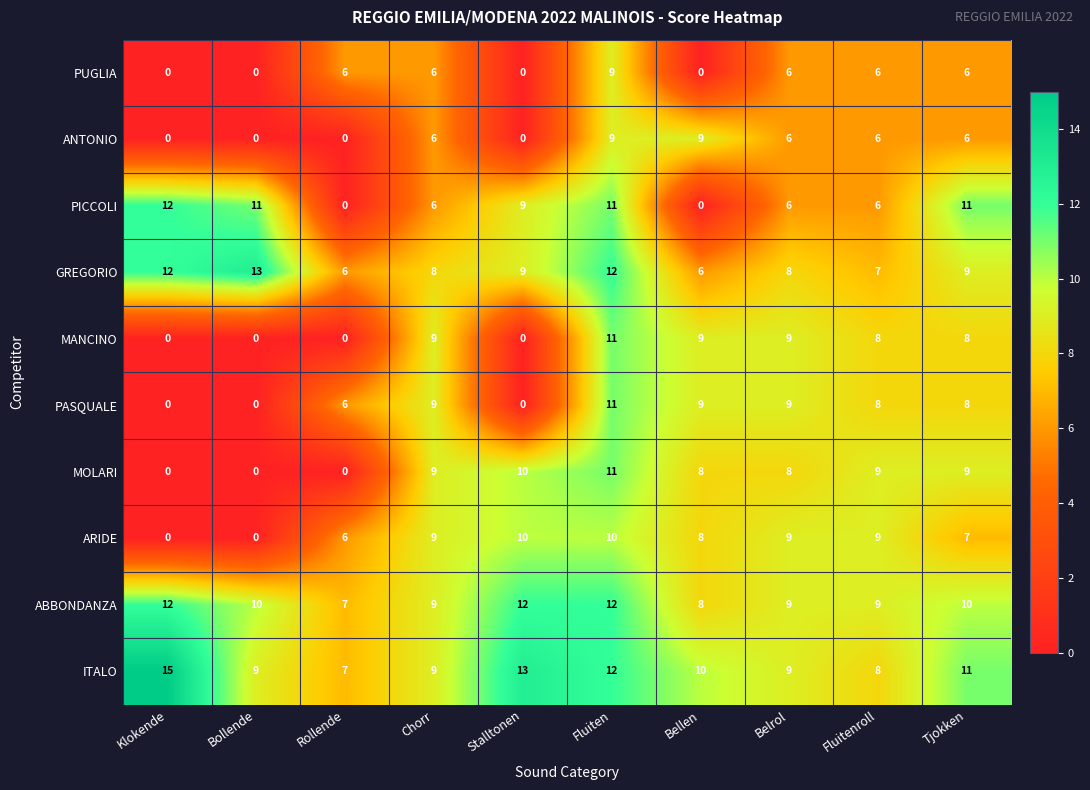

How many data points does each series have?

10